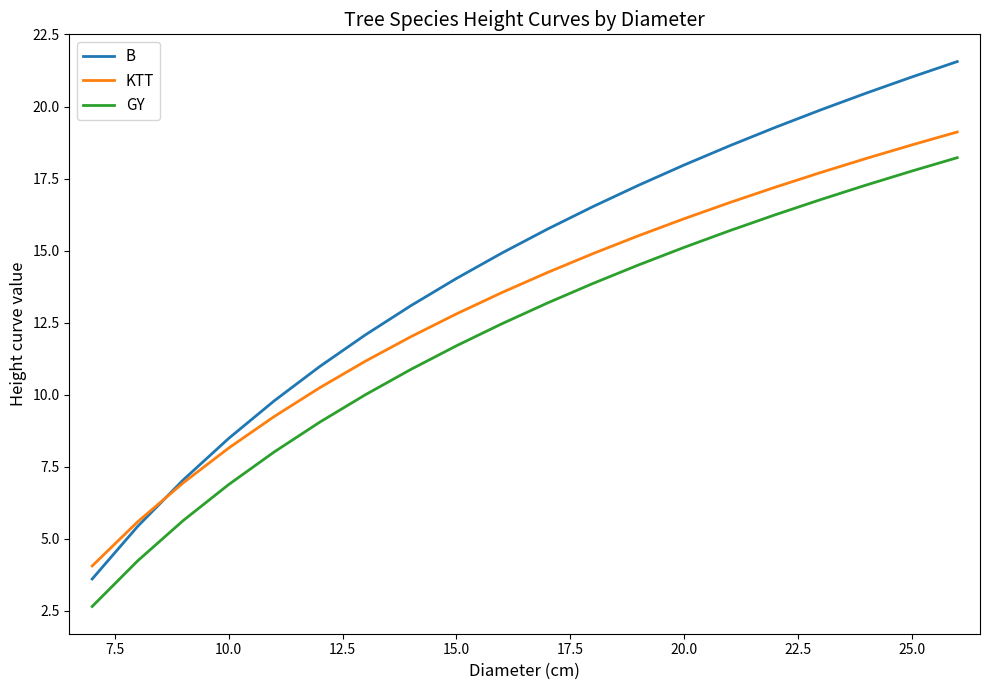

How many values in the GY series are below 13?

10